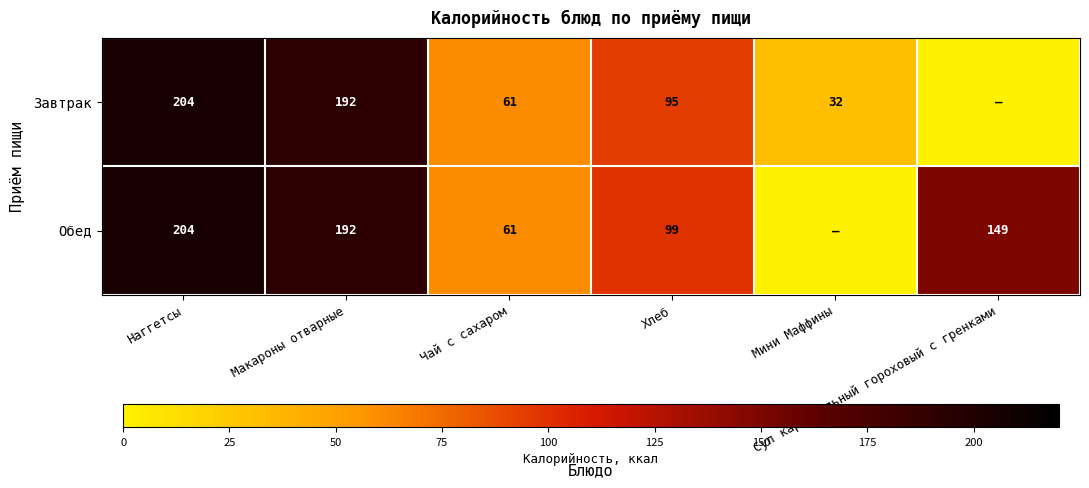

List the labels in order of Завтрак value, smallest first.

Суп картофельный гороховый с гренками, Мини Маффины, Чай с сахаром, Хлеб, Макароны отварные, Наггетсы